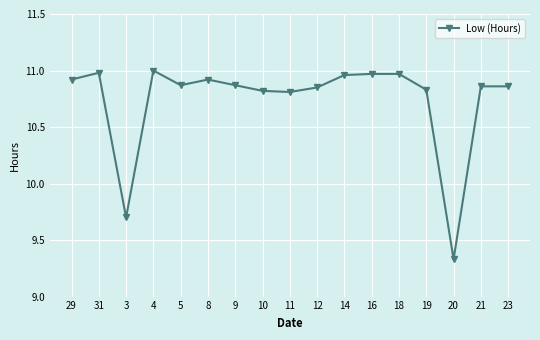

At which label does the data first exceed 10?

29